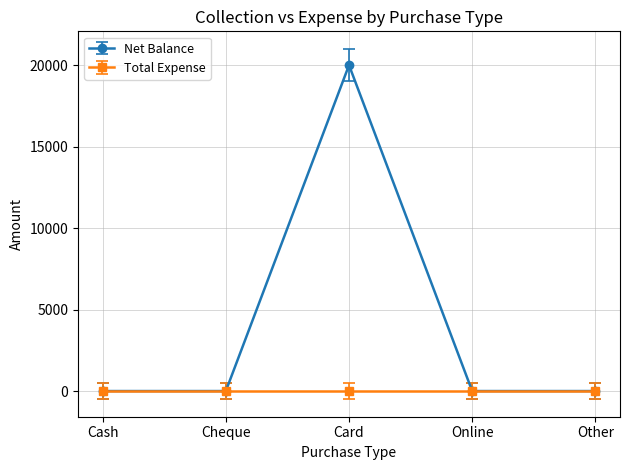

Reading left to right, what are all the values shown in this chart?

Net Balance: Cash=0	Cheque=0	Card=20000	Online=0	Other=0
Total Expense: Cash=0	Cheque=0	Card=0	Online=0	Other=0